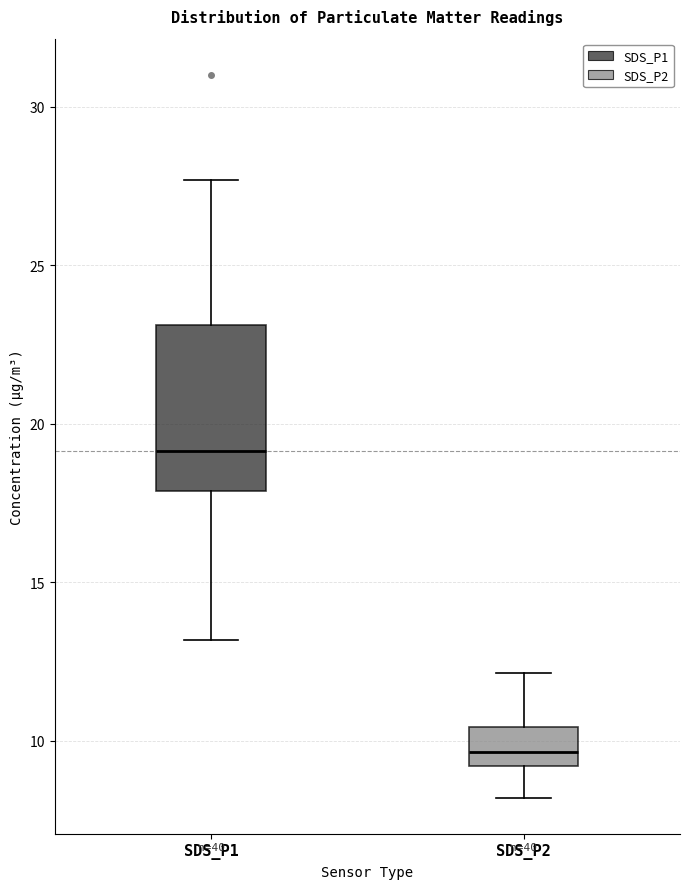

Reading left to right, transcribe this box plot: for each box, give where its median line is, the range the box spans, and where its two whiskers end, as read against the y-axis. The values are not printed on the chart, so give them approximately, as read against the axis.

SDS_P1: median 19.0, box 18.0 to 23.0, whiskers 13.0 to 27.5
SDS_P2: median 9.5, box 9.0 to 10.5, whiskers 8.0 to 12.0